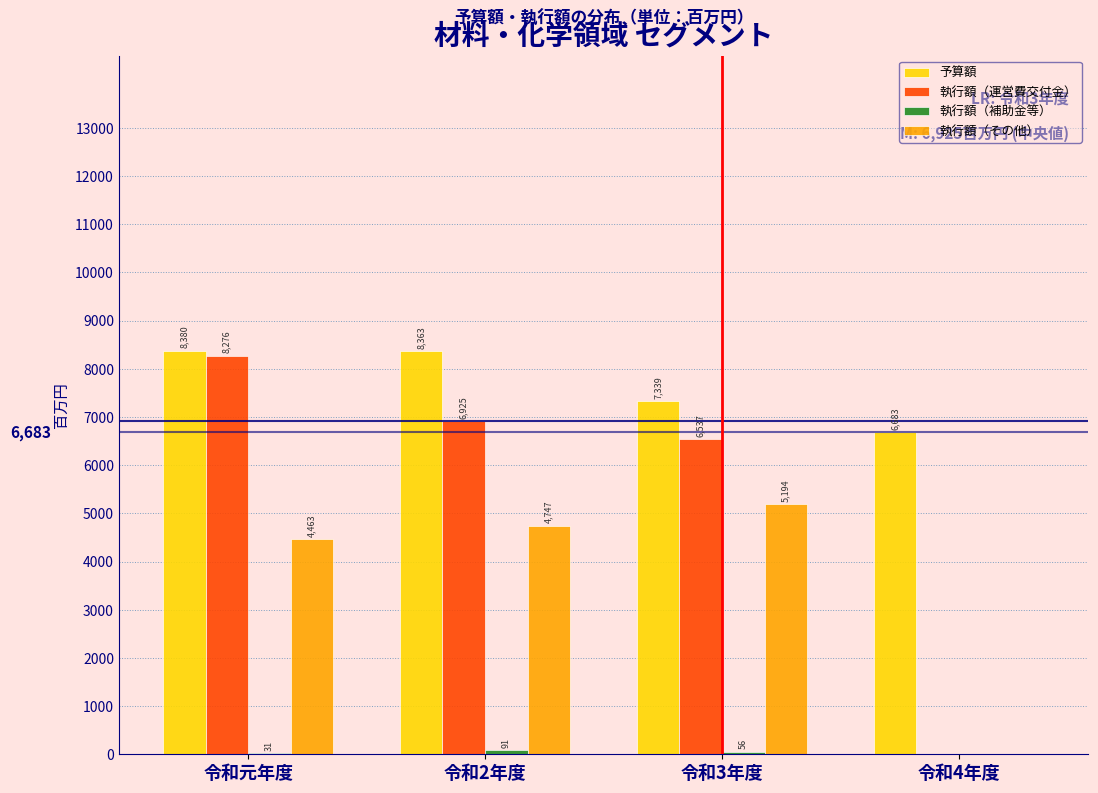

At which label is 執行額（運営費交付金） closest to 4138?

令和3年度